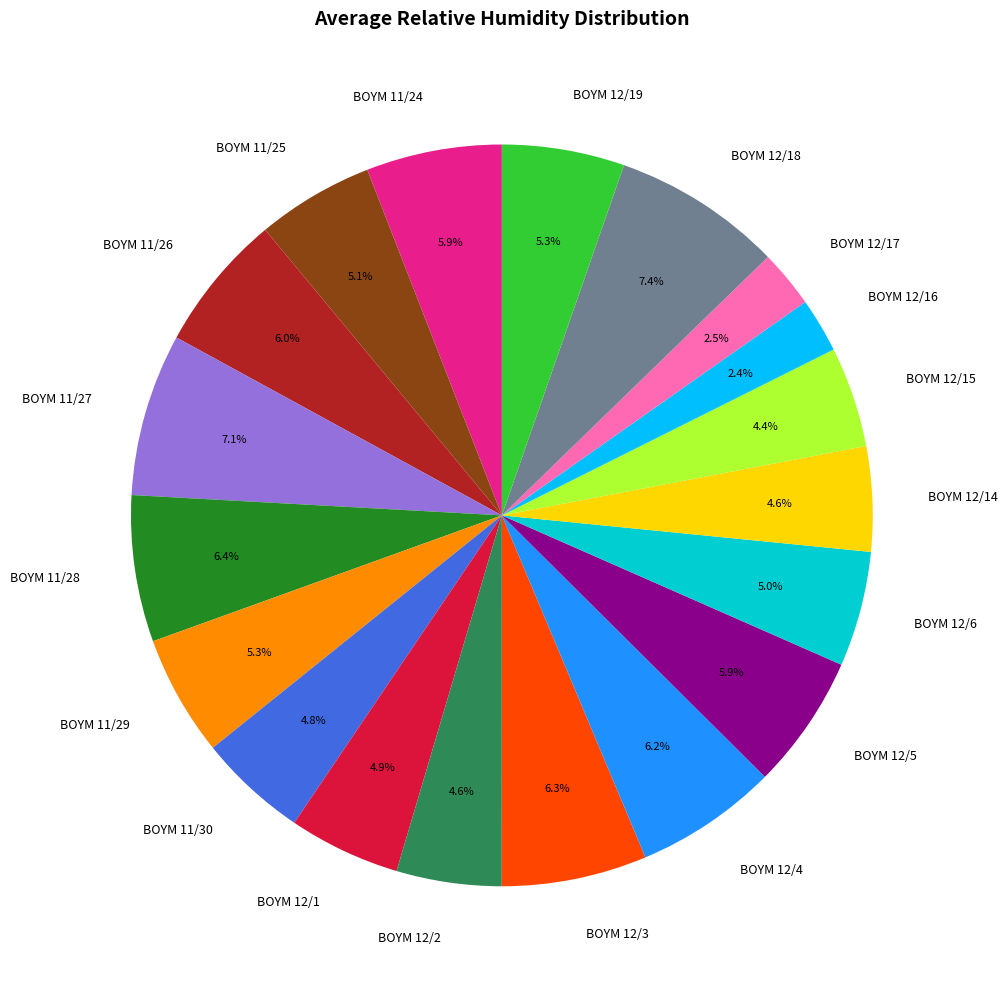

Combined, do BOYM 11/24 and BOYM 11/28 account for over 50%?

No